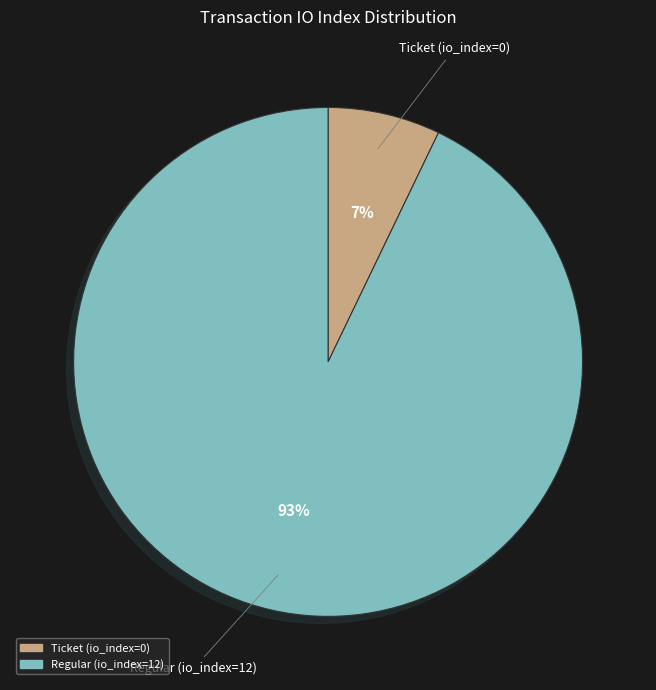

To the nearest percent, what is the difference between the Regular (io_index=12) and Ticket (io_index=0) slice percentages?

86%